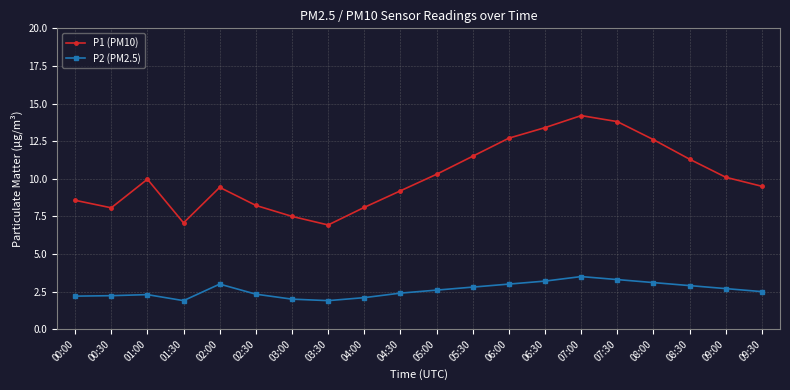

What are all the series names shown in the legend?

P1 (PM10), P2 (PM2.5)